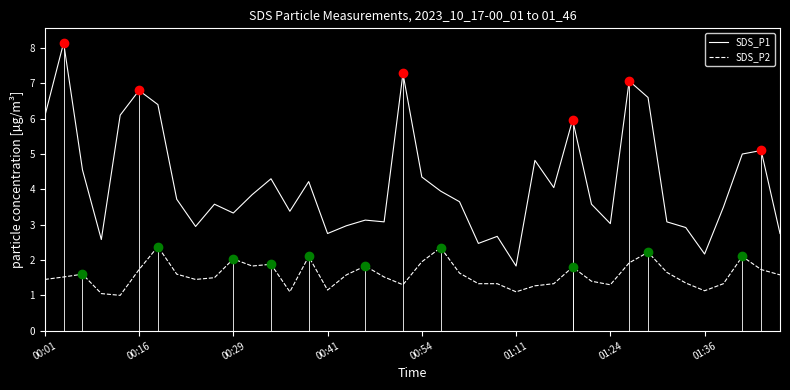

True or false: SDS_P1 has more than 2 points higher than both neighbors.

True